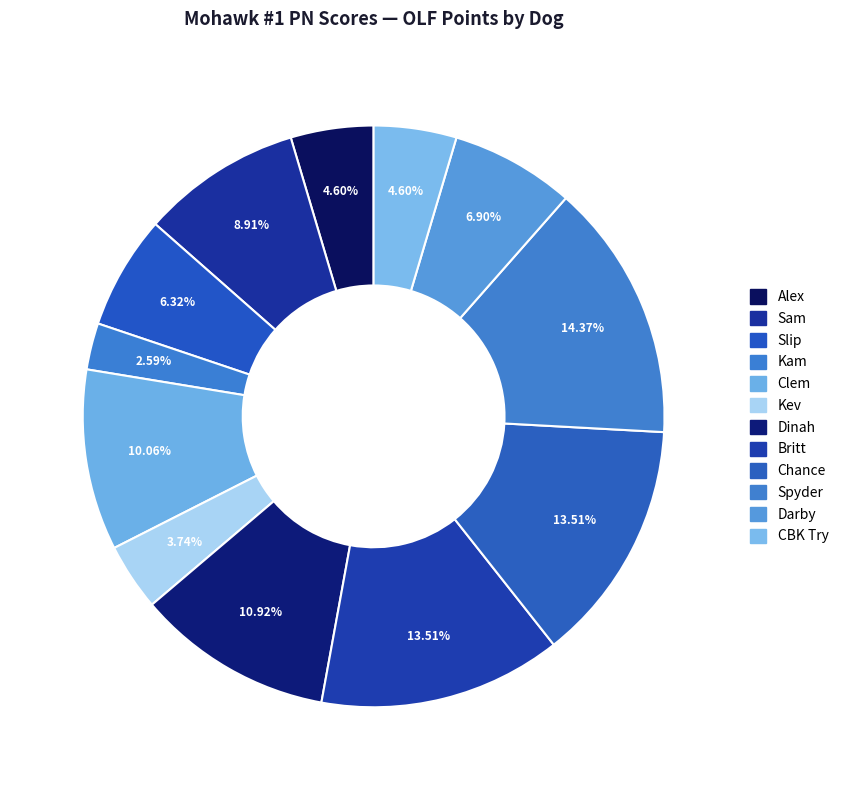

How many slices are in this pie chart?

12